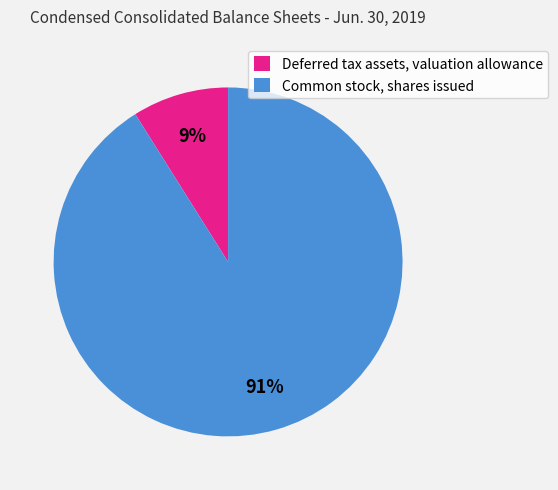

To the nearest percent, what portion does Common stock, shares issued represent?

91%